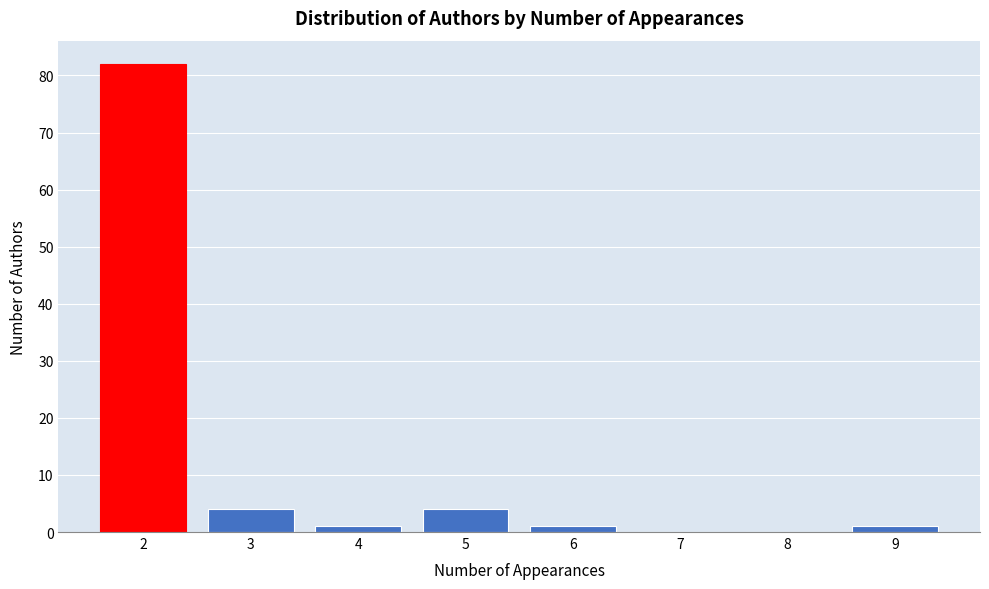

What is the height of the bar covering 1.5 to 2.5 on the x-axis? The values are not printed on the chart, so give them approximately, as read against the axis.

82